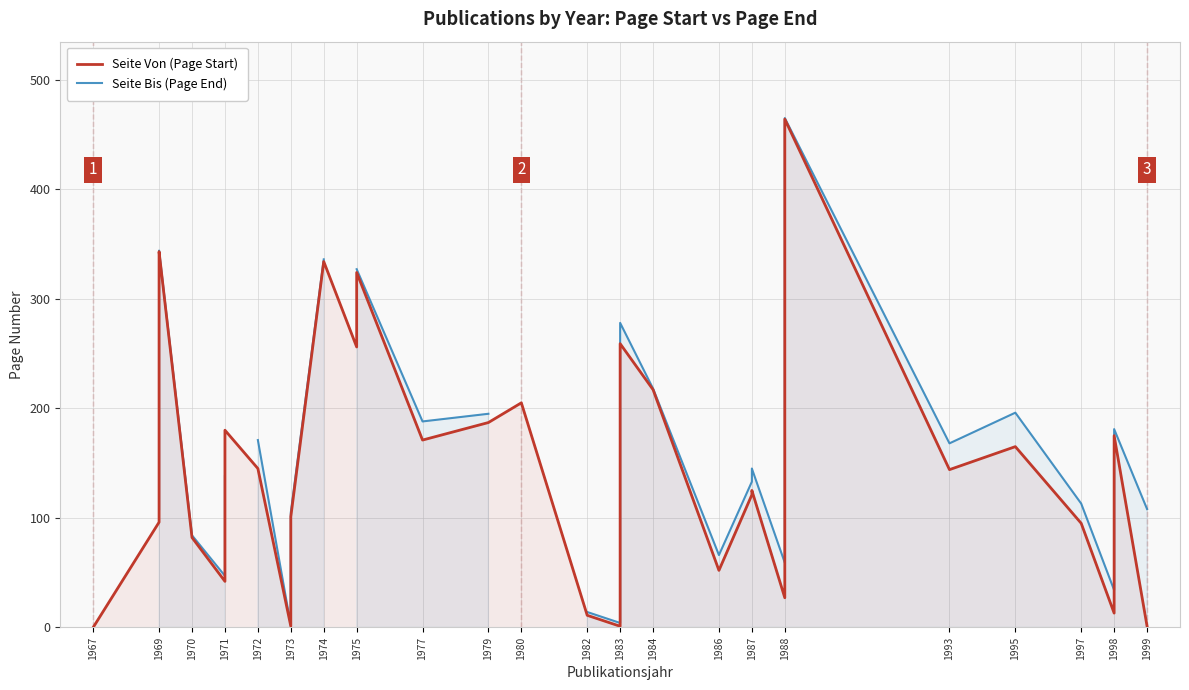

How many distinct data groups are displayed?

2